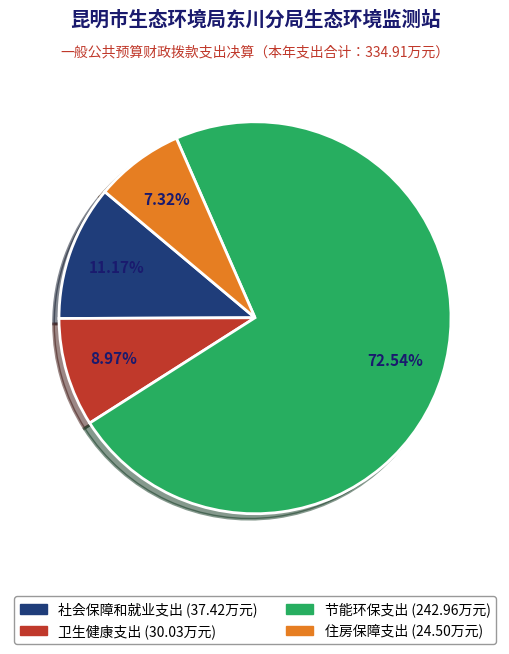

How much of the chart is everything except 住房保障支出?

92.7%